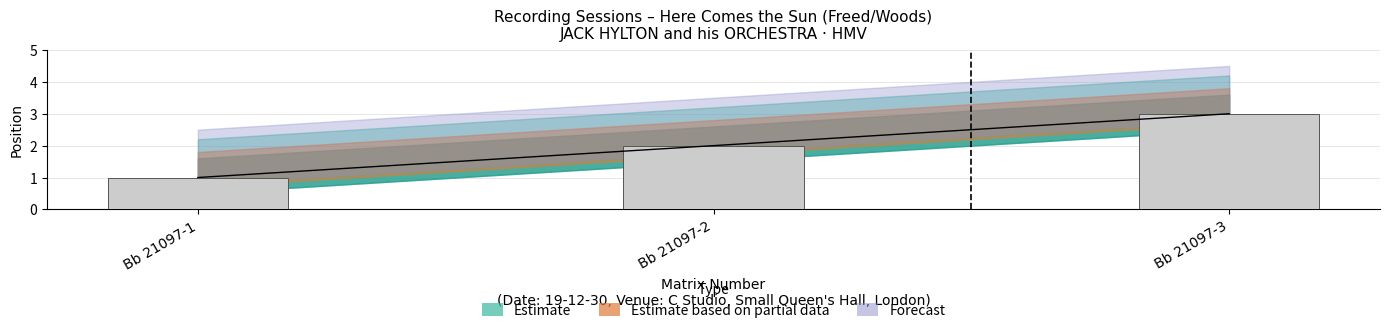

Reading left to right, extract all data points from this chart.

1	2	3